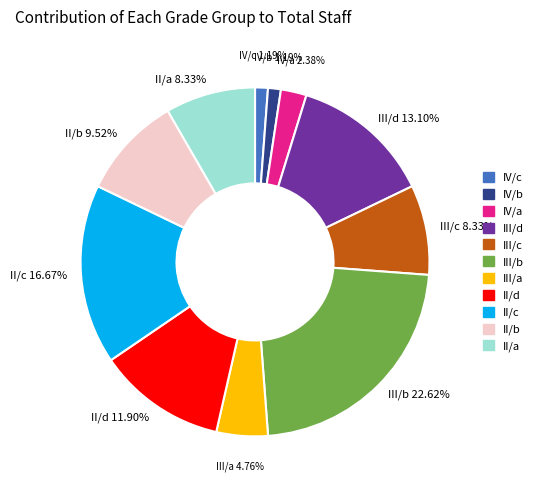

Which category has the biggest portion of the pie?

III/b